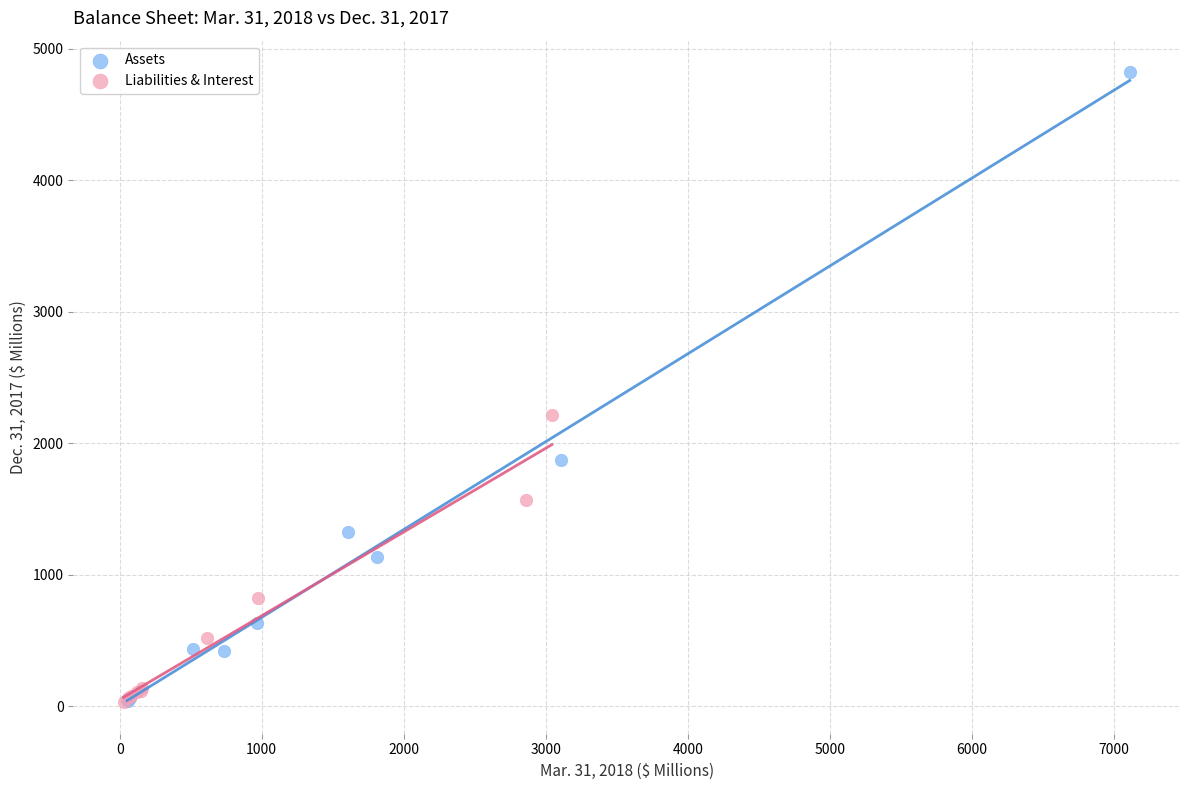

Which series contains the highest Y value?

Assets